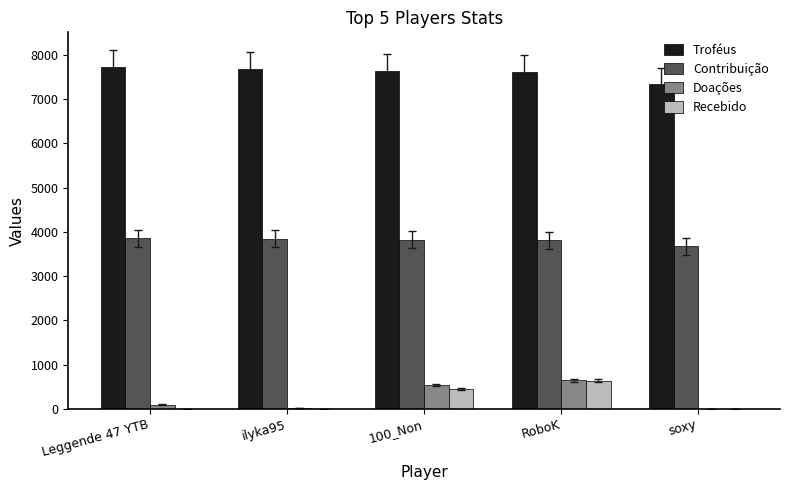

What is the highest value of the Troféus series?

7718